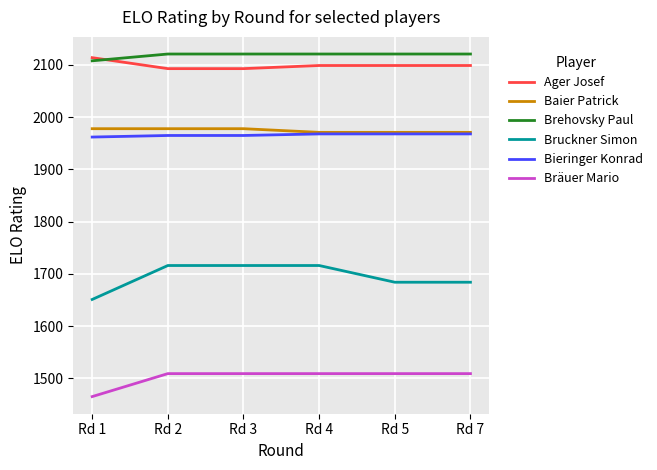

Reading left to right, list all the values displayed in this chart.

Ager Josef: Rd 1=2114	Rd 2=2093	Rd 3=2093	Rd 4=2099	Rd 5=2099	Rd 7=2099
Baier Patrick: Rd 1=1978	Rd 2=1978	Rd 3=1978	Rd 4=1971	Rd 5=1971	Rd 7=1971
Brehovsky Paul: Rd 1=2108	Rd 2=2121	Rd 3=2121	Rd 4=2121	Rd 5=2121	Rd 7=2121
Bruckner Simon: Rd 1=1651	Rd 2=1716	Rd 3=1716	Rd 4=1716	Rd 5=1684	Rd 7=1684
Bieringer Konrad: Rd 1=1962	Rd 2=1965	Rd 3=1965	Rd 4=1968	Rd 5=1968	Rd 7=1968
Bräuer Mario: Rd 1=1465	Rd 2=1509	Rd 3=1509	Rd 4=1509	Rd 5=1509	Rd 7=1509